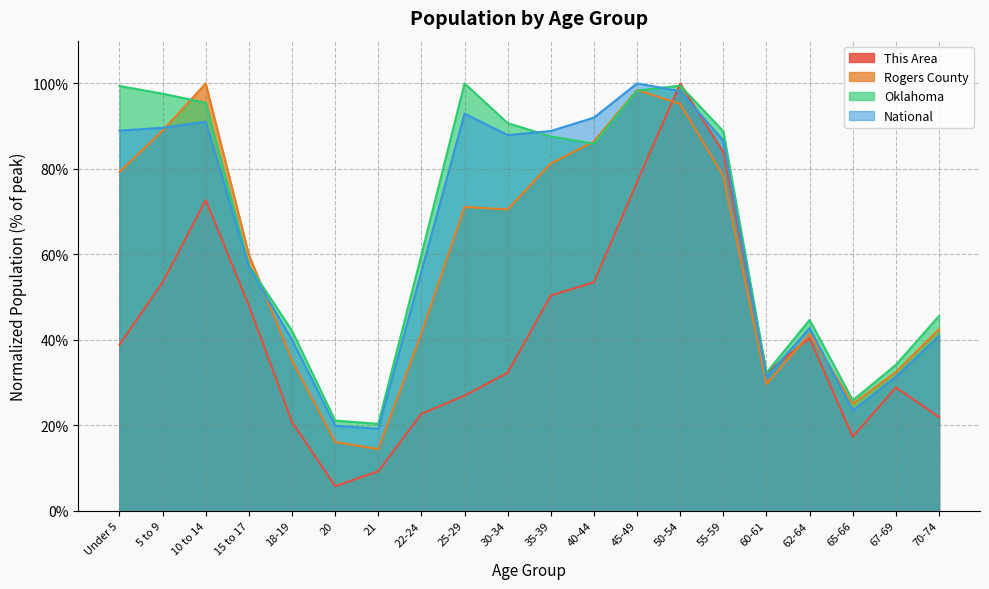

What is the minimum value for Oklahoma?

20.3